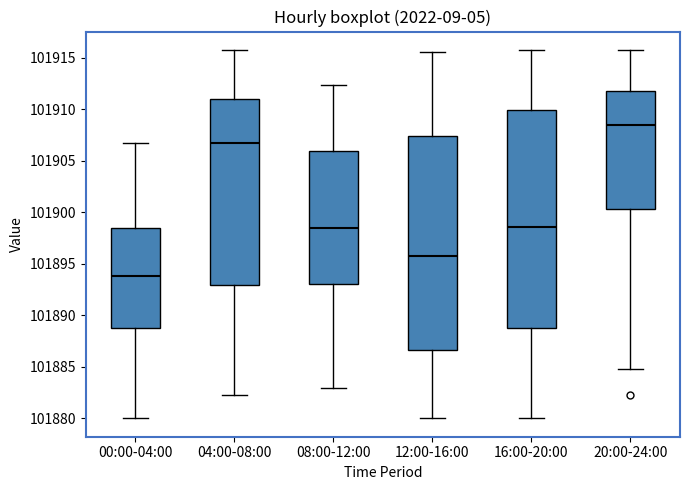

Which box's median line is the lowest?

00:00-04:00